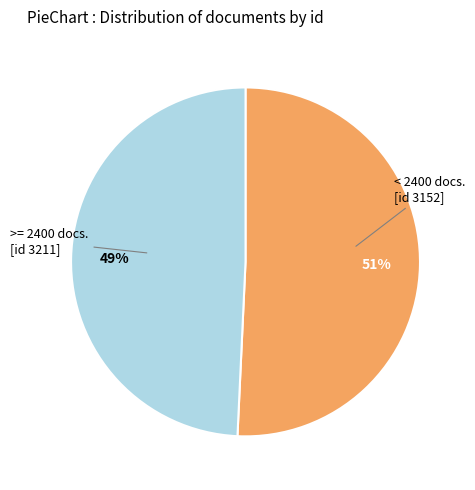

How many segments does this pie chart have?

2